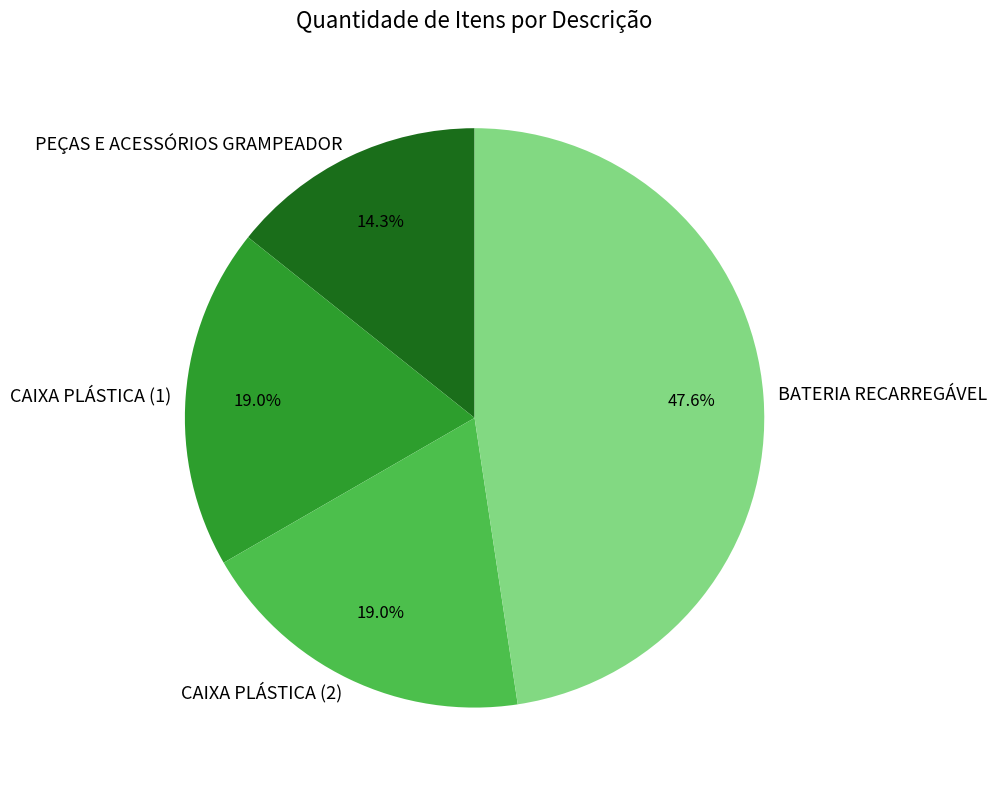

How many segments does this pie chart have?

4